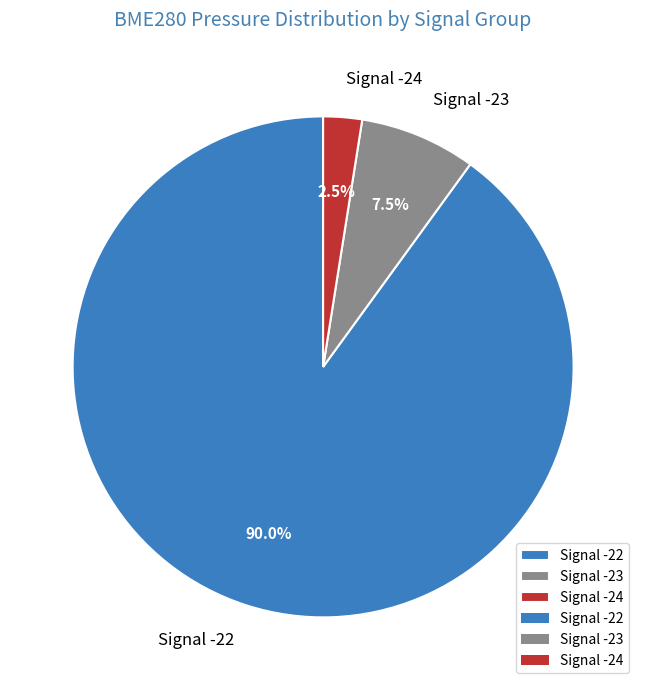

Which category has the biggest portion of the pie?

Signal -22